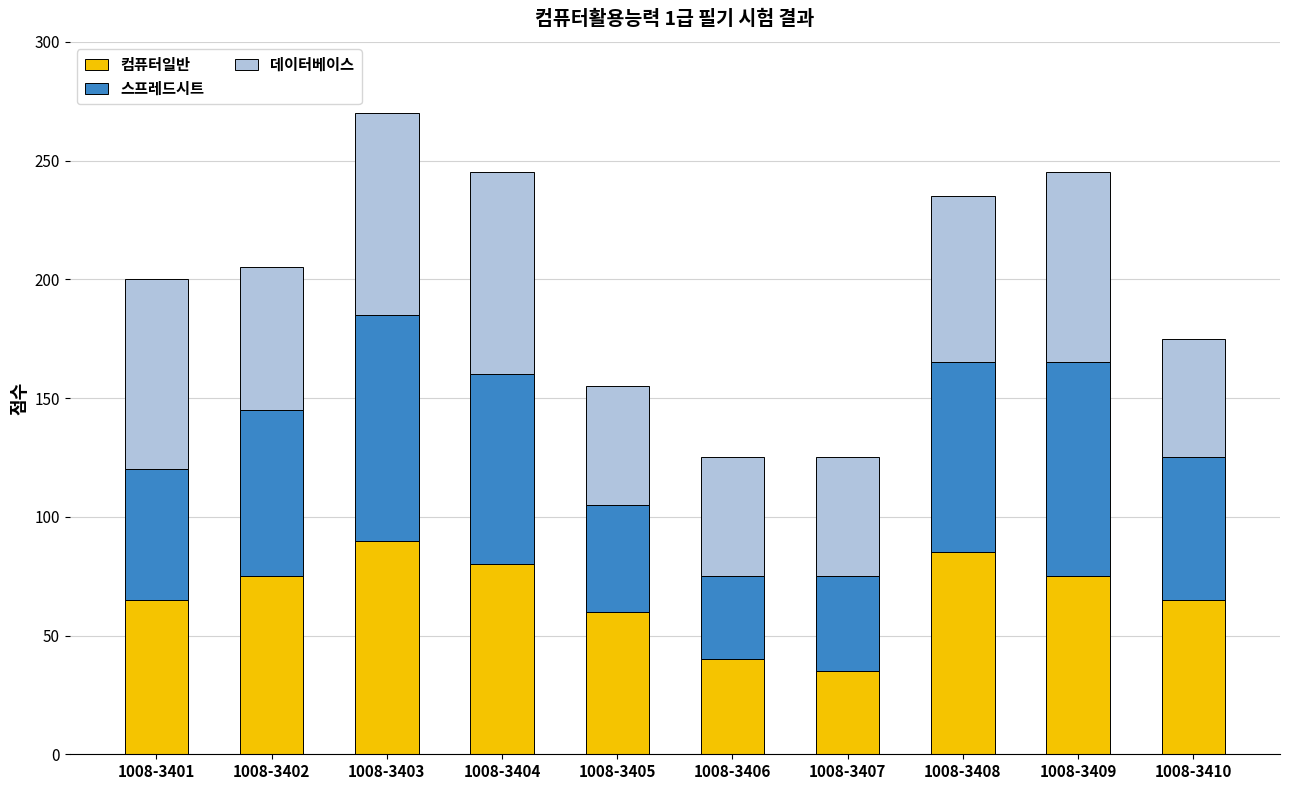

The value of 컴퓨터일반 at 1008-3408 is 85. True or false?

True